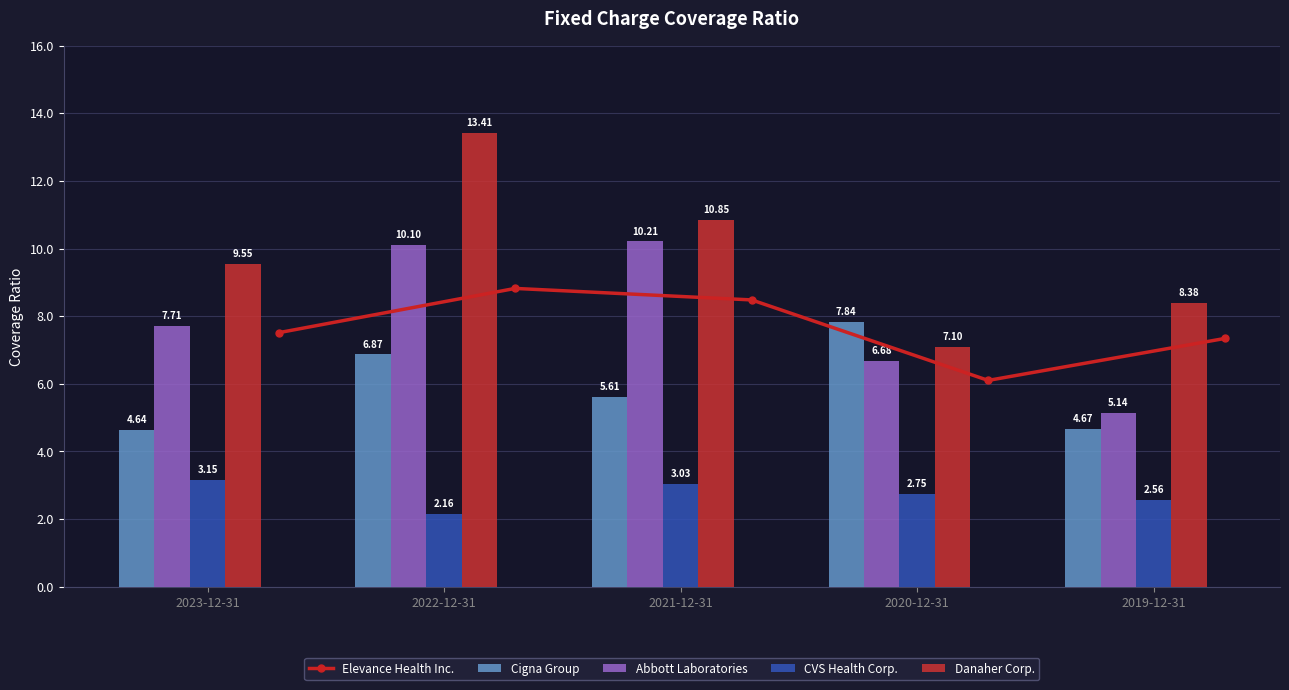

List the series in order of their peak value, highest first.

Danaher Corp., Abbott Laboratories, Elevance Health Inc., Cigna Group, CVS Health Corp.